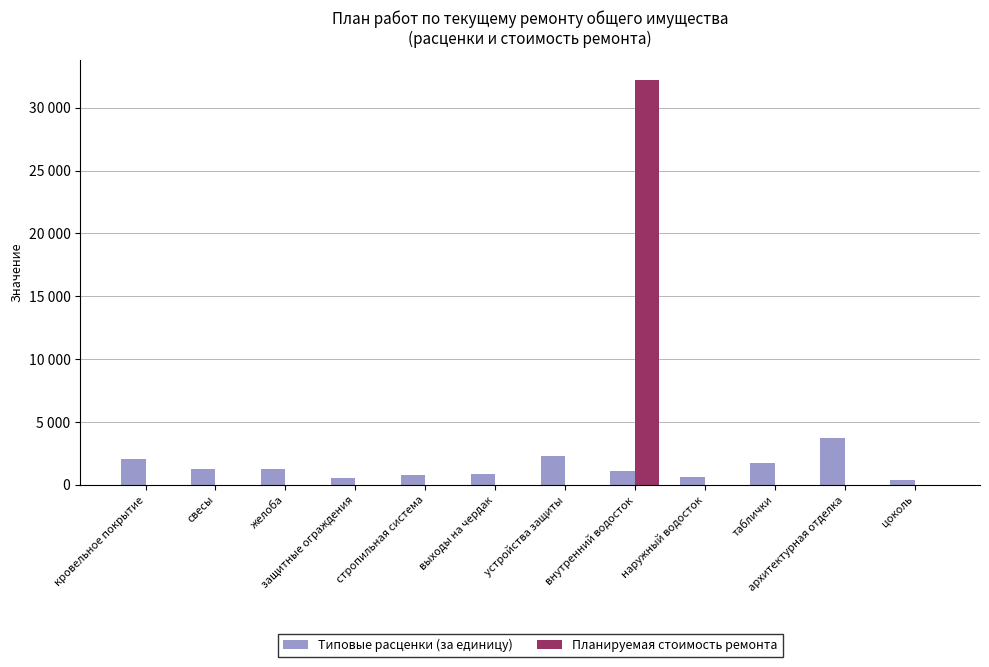

What is the sum of all Планируемая стоимость ремонта values?

32174.7